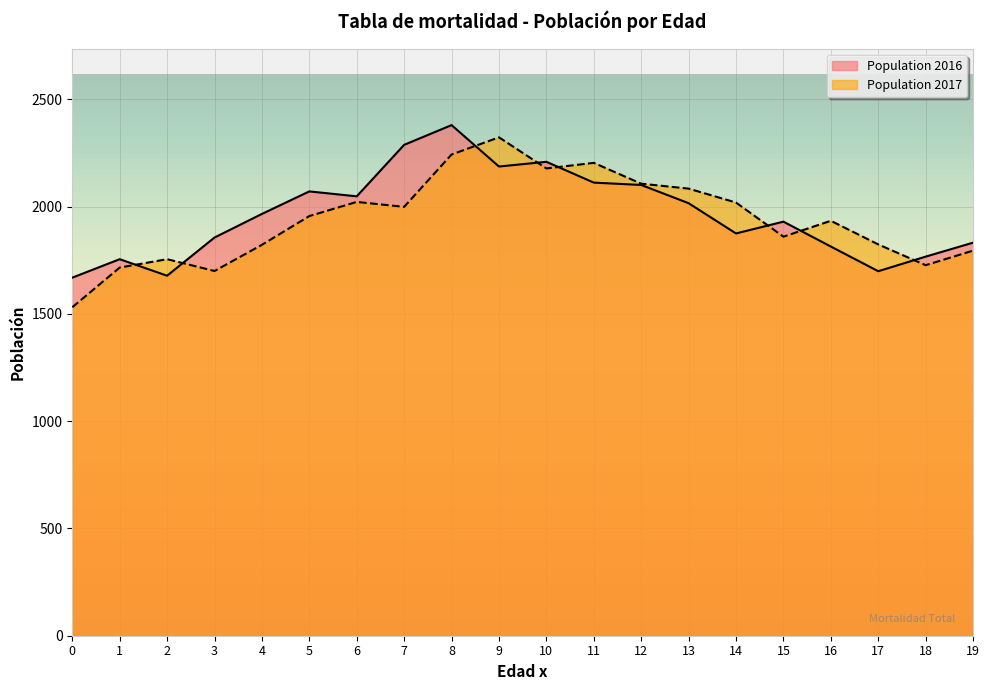

Which has a higher value, 10 or 6?

10